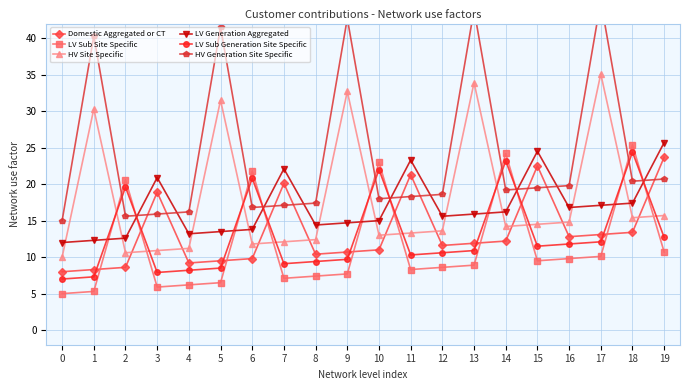

What is the maximum value for Domestic Aggregated or CT?

23.7